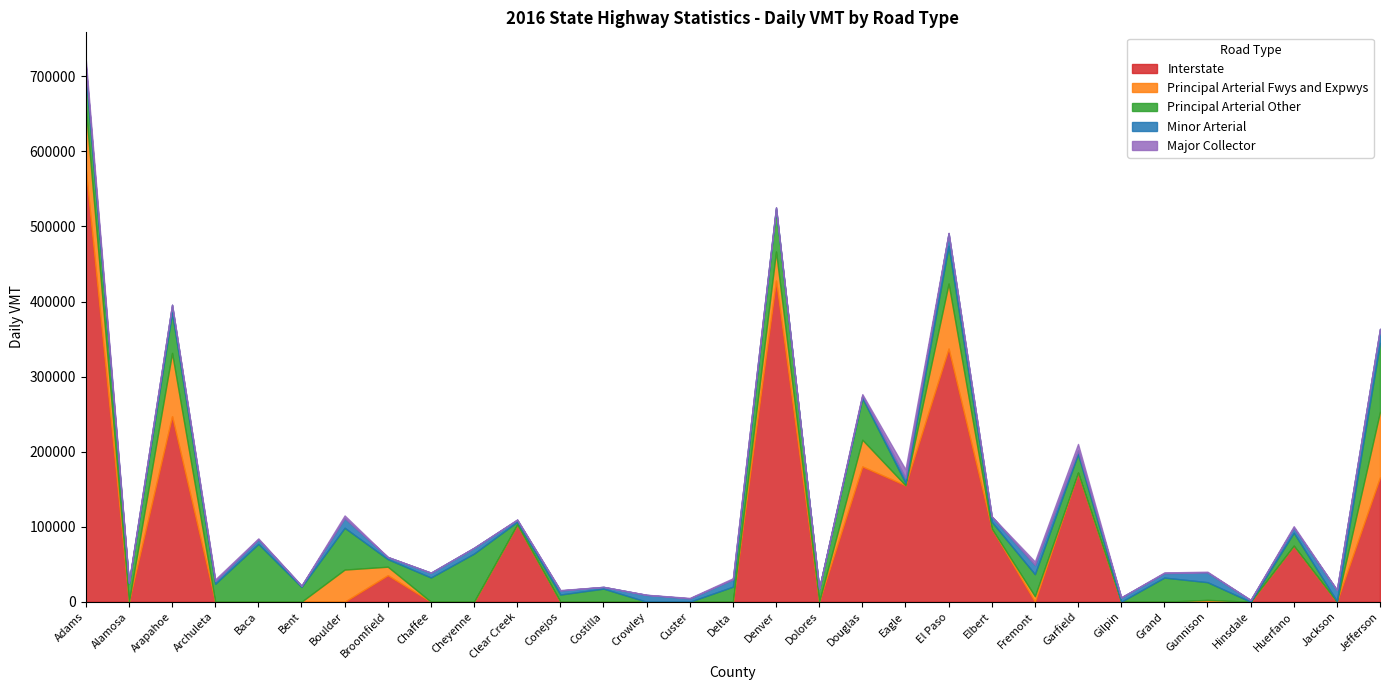

Rank the categories by Principal Arterial Other value from highest to lowest.

Jefferson, Baca, Cheyenne, Denver, Boulder, Douglas, Arapahoe, El Paso, Adams, Chaffee, Grand, Fremont, Alamosa, Garfield, Archuleta, Gunnison, Delta, Bent, Costilla, Dolores, Huerfano, Broomfield, Conejos, Elbert, Clear Creek, Eagle, Jackson, Crowley, Custer, Gilpin, Hinsdale